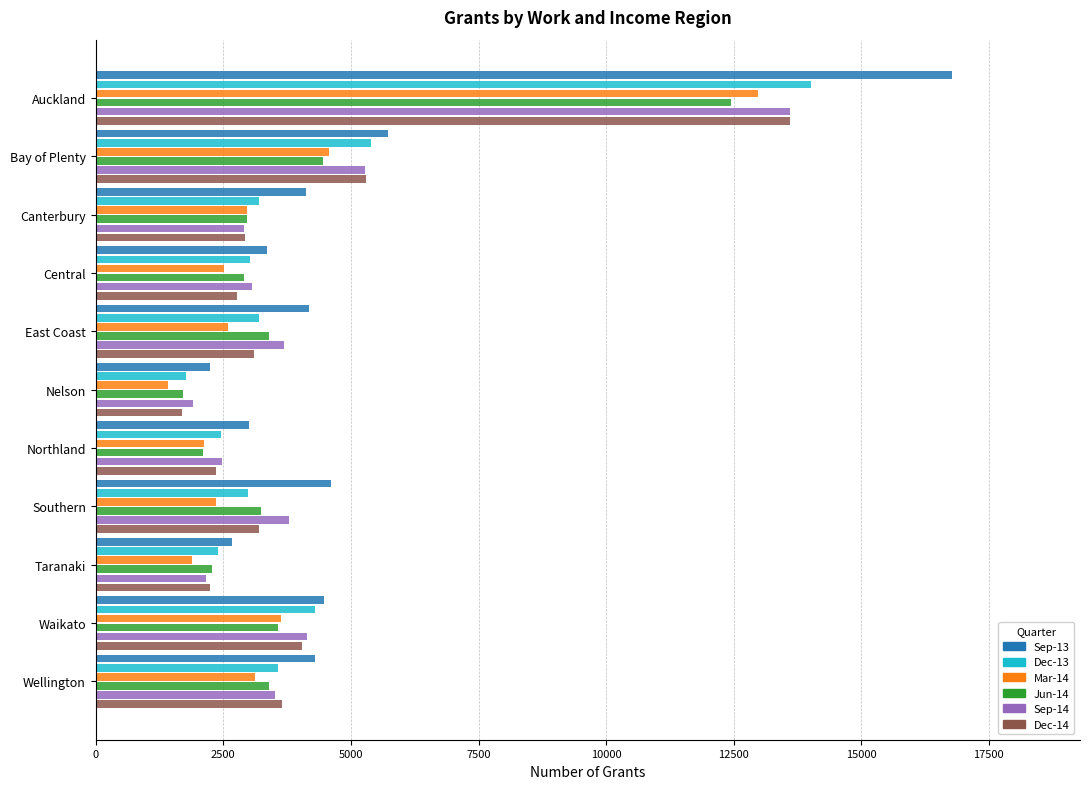

What is the sum of all Dec-13 values?

46324